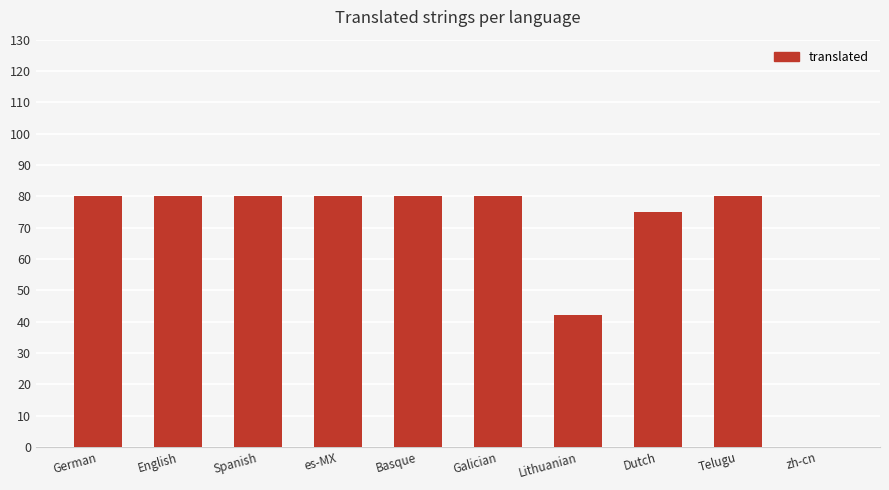

The chart shows a value of 75 at Dutch. True or false?

True